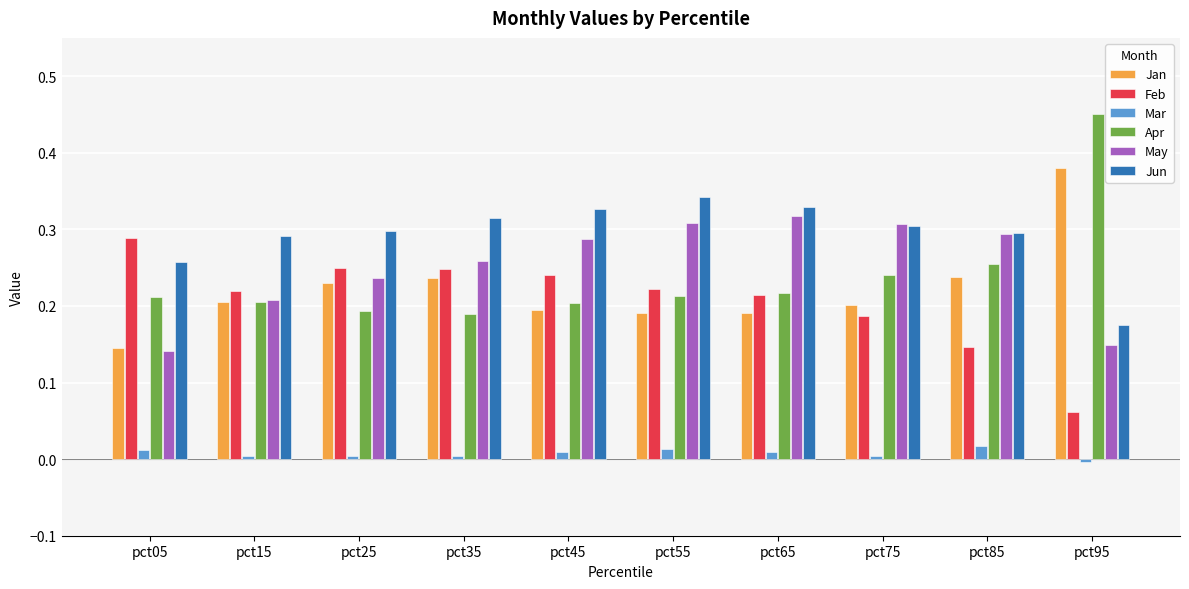

Which series has the largest total across all categories?

Jun